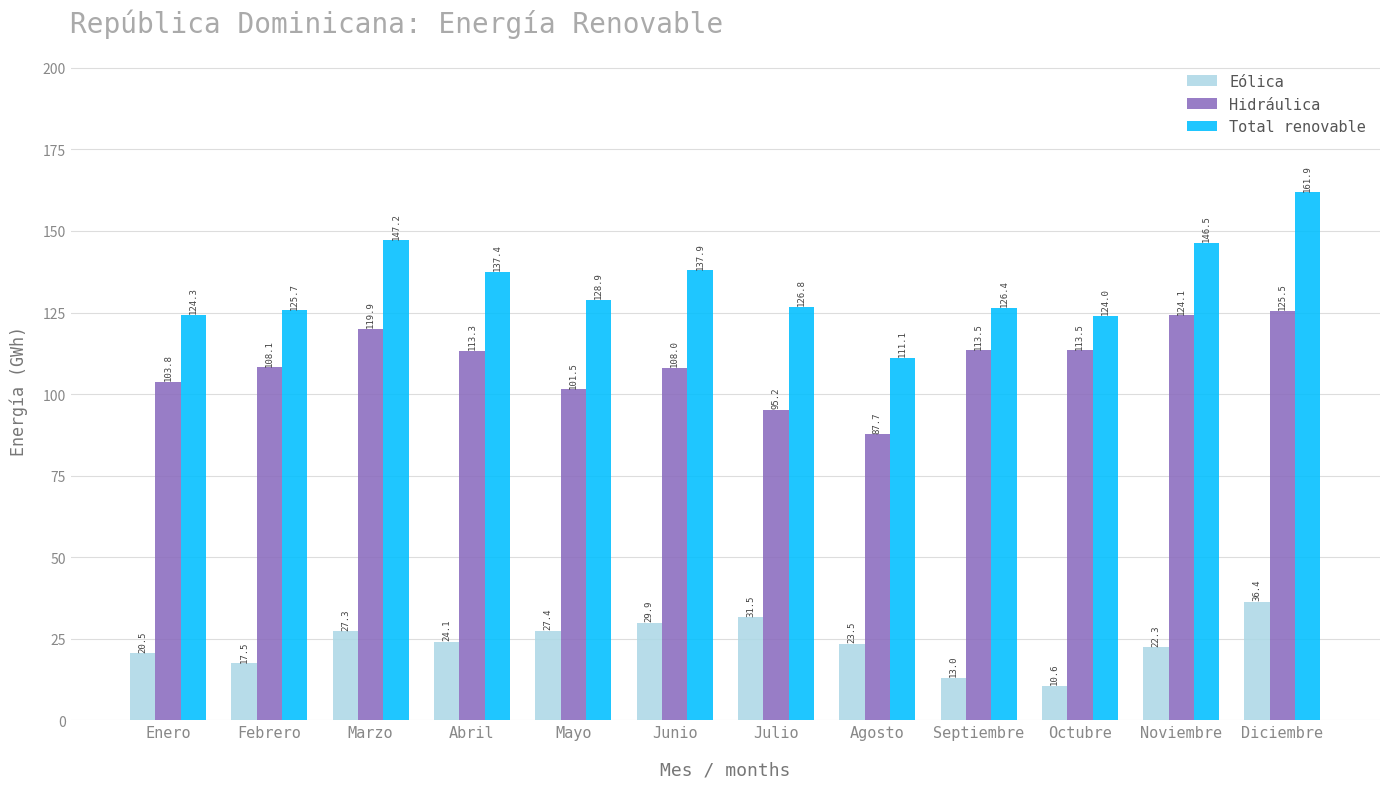

How many groups of bars are there?

12